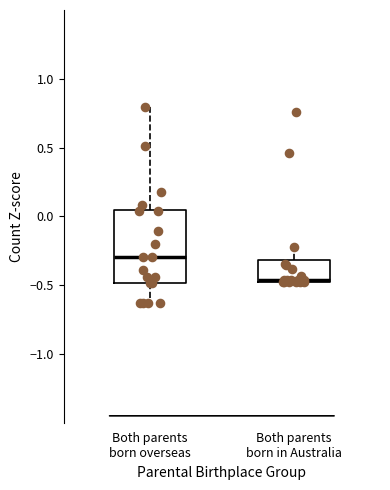

Reading left to right, read every box against the y-axis: the position of its median line, the range the box covers, and the ends of its whiskers. The values are not printed on the chart, so give them approximately, as read against the axis.

Both parents born overseas: median -0.30, box -0.50 to 0.05, whiskers -0.65 to 0.80
Both parents born in Australia: median -0.45, box -0.45 to -0.30, whiskers -0.45 to -0.20